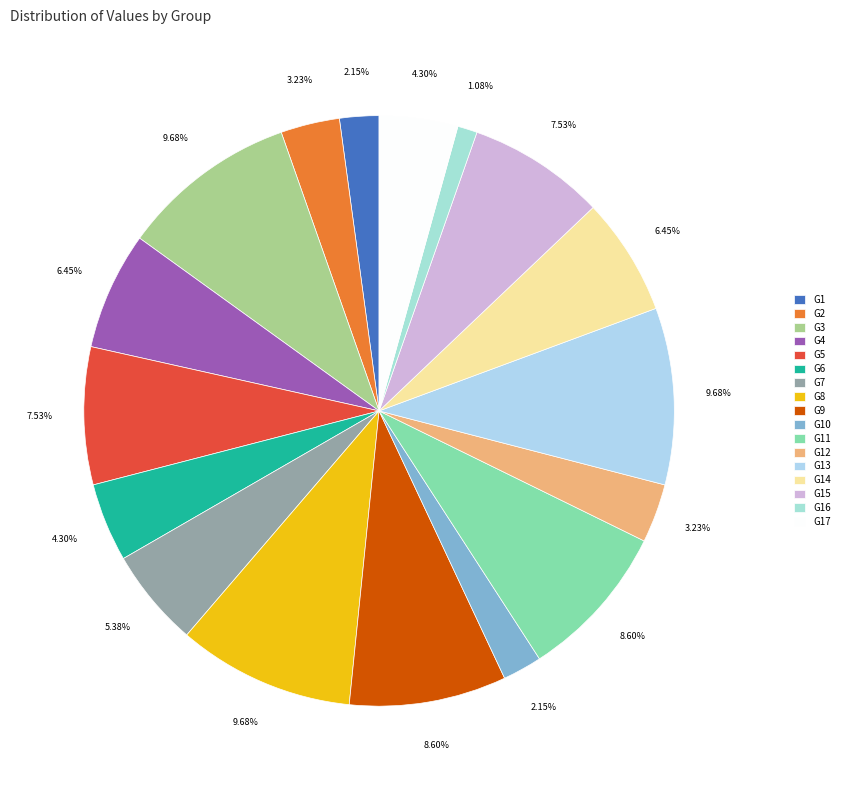

Does any single category account for the majority?

No